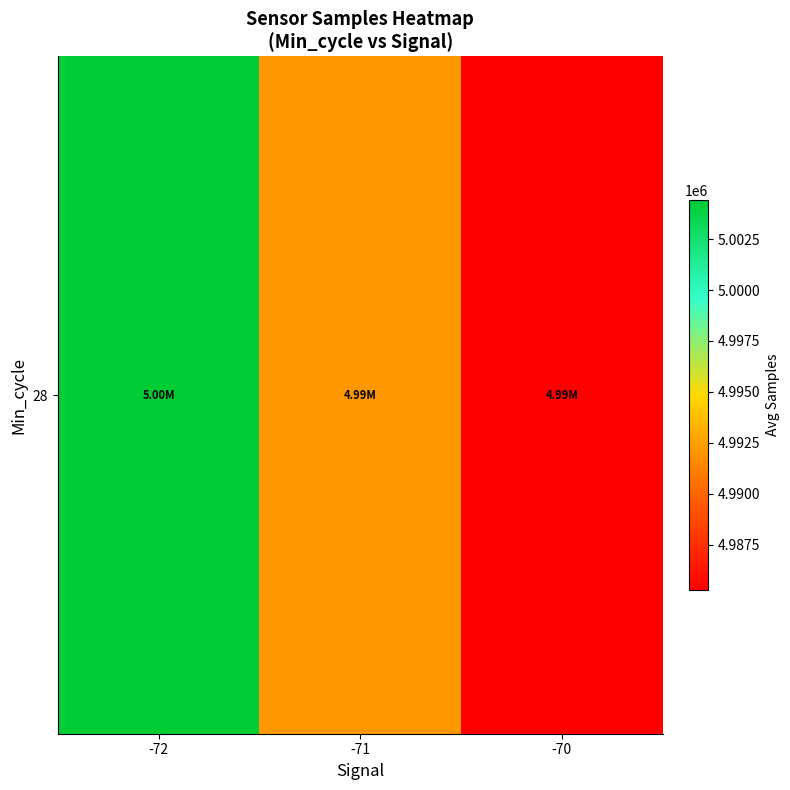

What is the difference between the maximum and minimum values?

19158.0